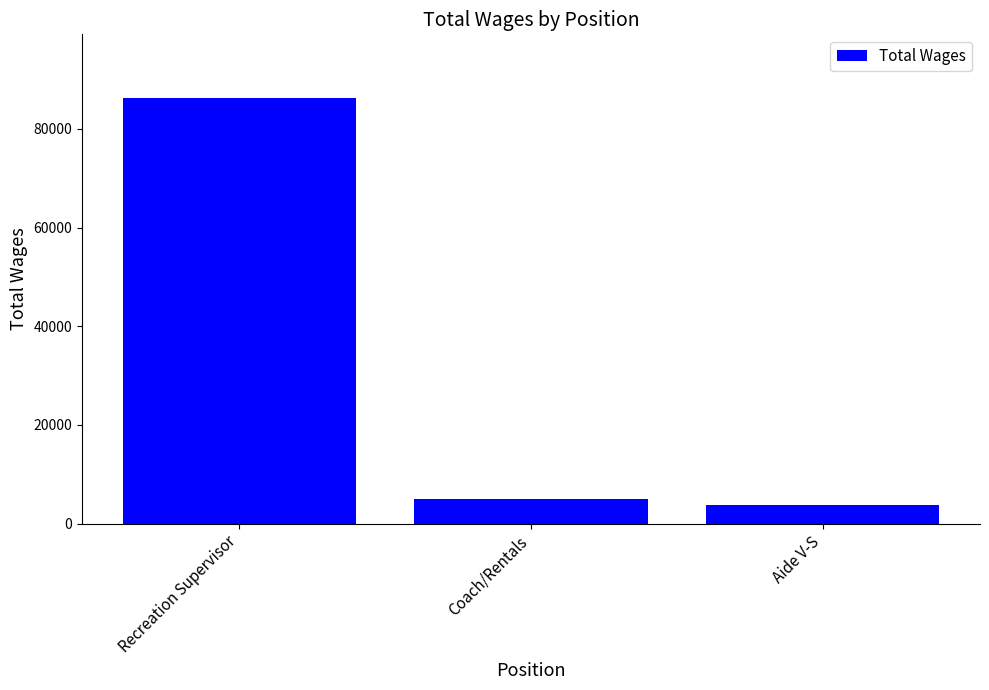

Rank the categories by value from highest to lowest.

Recreation Supervisor, Coach/Rentals, Aide V-S